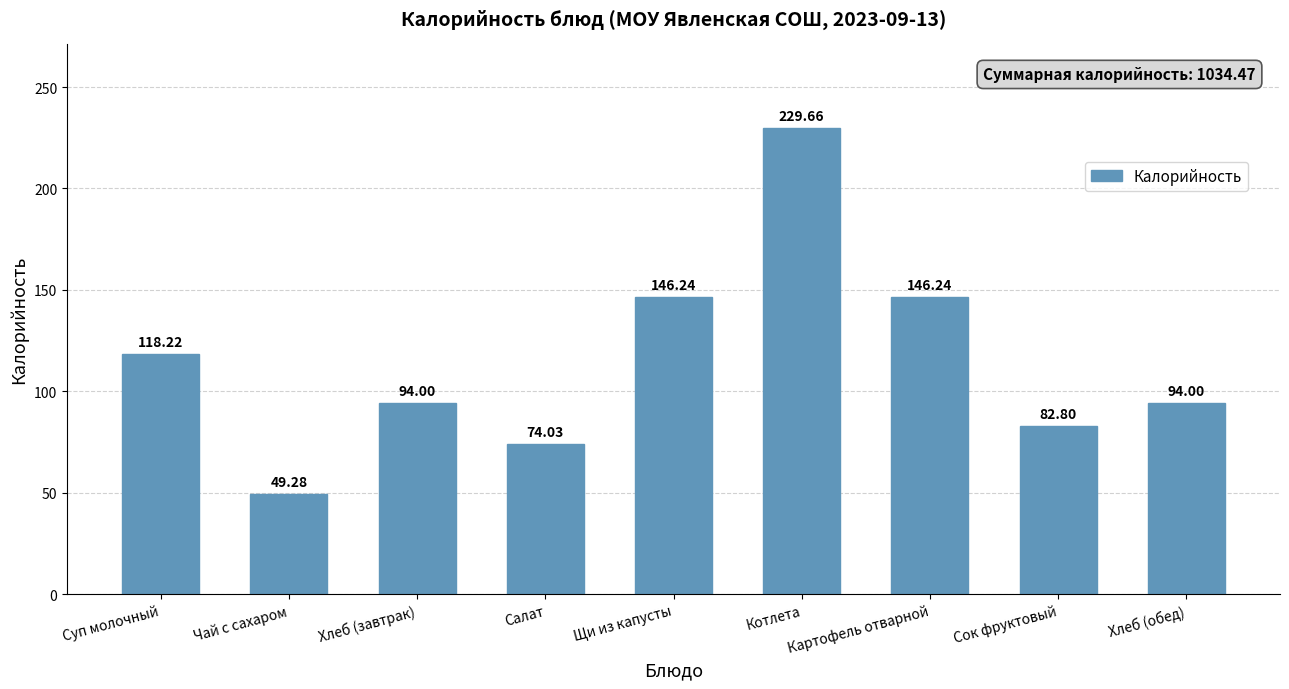

What is the label of the 4th bar from the left?

Салат